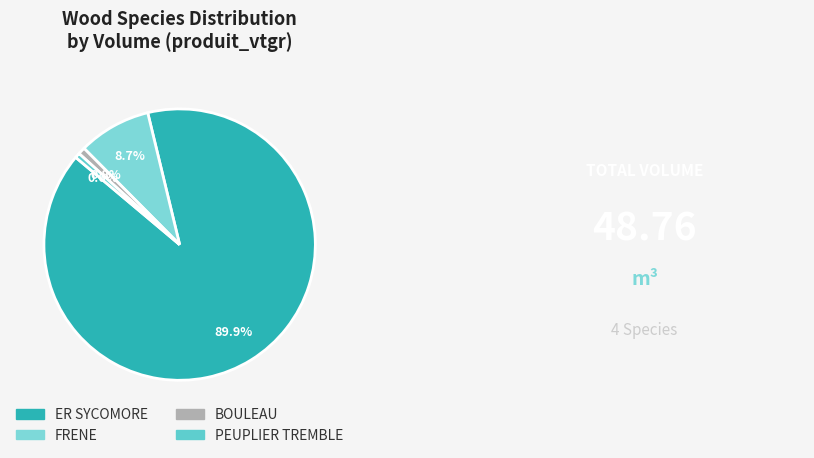

How many segments does this pie chart have?

4